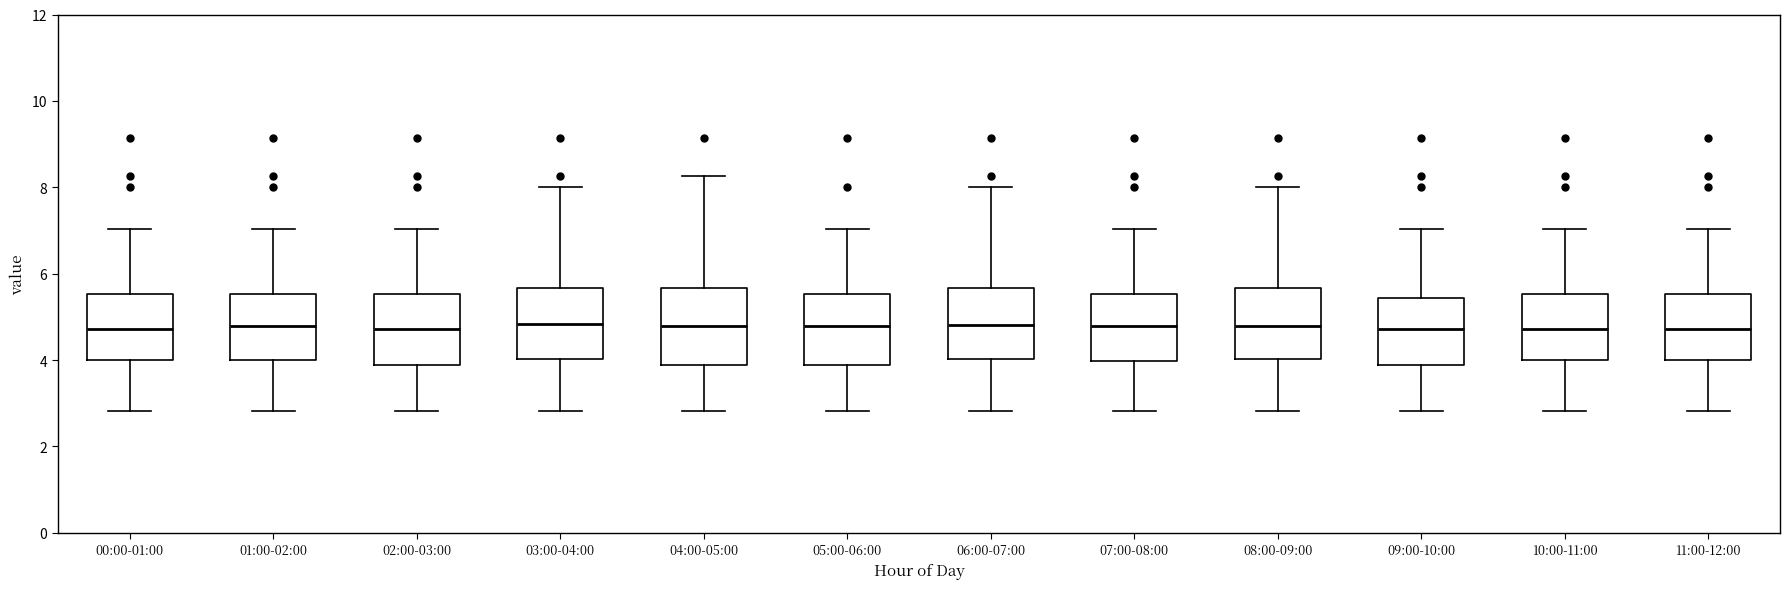

Reading left to right, read every box against the y-axis: the position of its median line, the range the box covers, and the ends of its whiskers. The values are not printed on the chart, so give them approximately, as read against the axis.

00:00-01:00: median 4.8, box 4.0 to 5.6, whiskers 2.8 to 7.0
01:00-02:00: median 4.8, box 4.0 to 5.6, whiskers 2.8 to 7.0
02:00-03:00: median 4.8, box 3.8 to 5.6, whiskers 2.8 to 7.0
03:00-04:00: median 4.8, box 4.0 to 5.6, whiskers 2.8 to 8.0
04:00-05:00: median 4.8, box 3.8 to 5.6, whiskers 2.8 to 8.2
05:00-06:00: median 4.8, box 3.8 to 5.6, whiskers 2.8 to 7.0
06:00-07:00: median 4.8, box 4.0 to 5.6, whiskers 2.8 to 8.0
07:00-08:00: median 4.8, box 4.0 to 5.6, whiskers 2.8 to 7.0
08:00-09:00: median 4.8, box 4.0 to 5.6, whiskers 2.8 to 8.0
09:00-10:00: median 4.8, box 3.8 to 5.4, whiskers 2.8 to 7.0
10:00-11:00: median 4.8, box 4.0 to 5.6, whiskers 2.8 to 7.0
11:00-12:00: median 4.8, box 4.0 to 5.6, whiskers 2.8 to 7.0